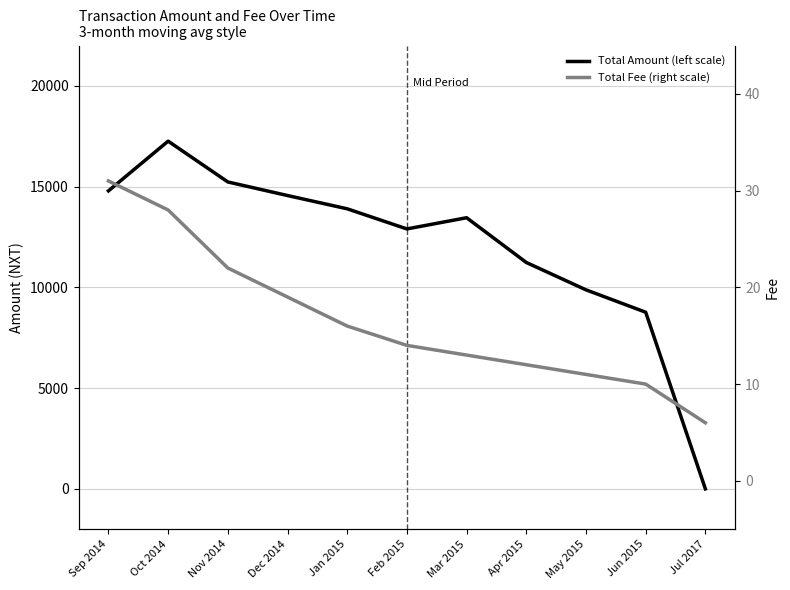

How many lines are shown in the chart?

2